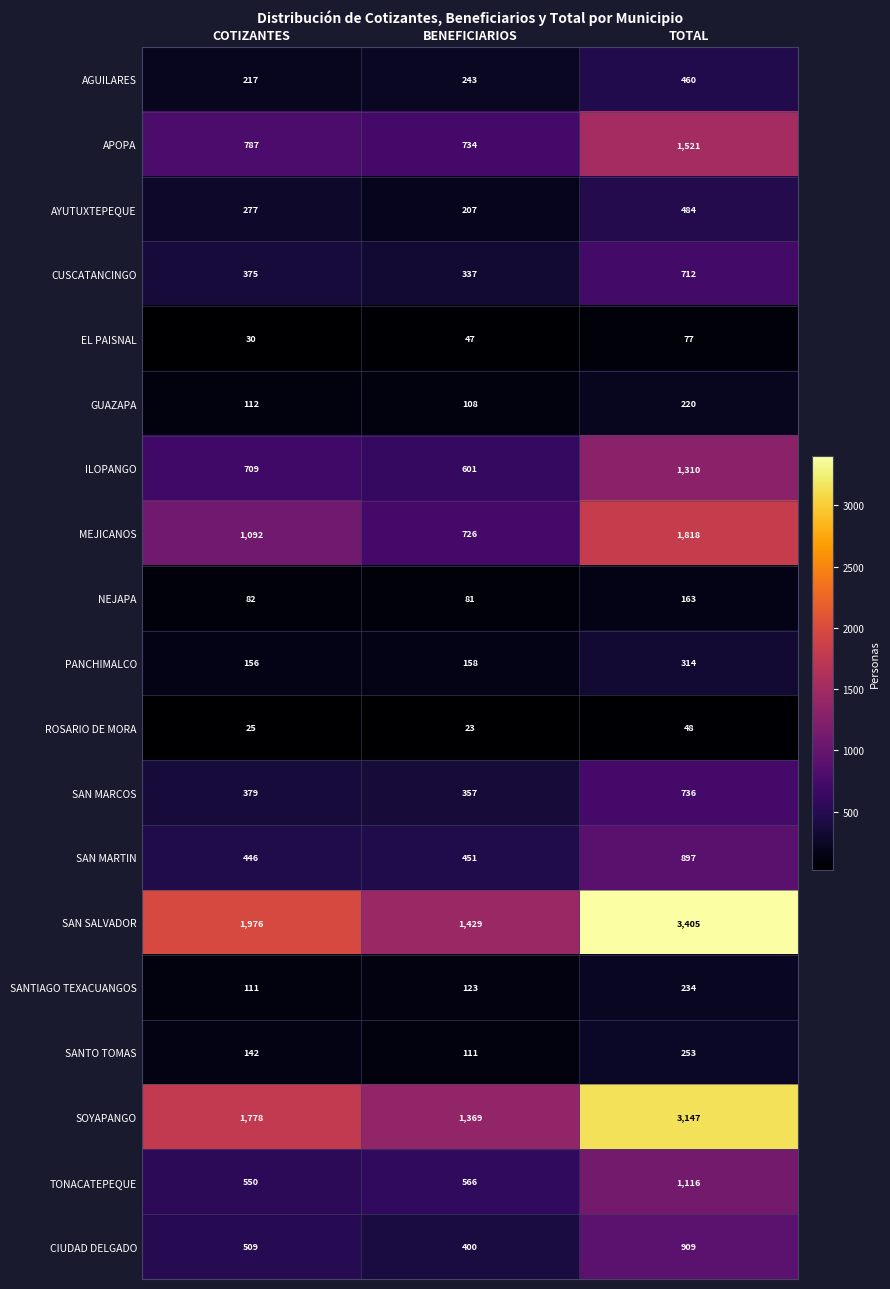

At which label is ROSARIO DE MORA closest to 35?

COTIZANTES